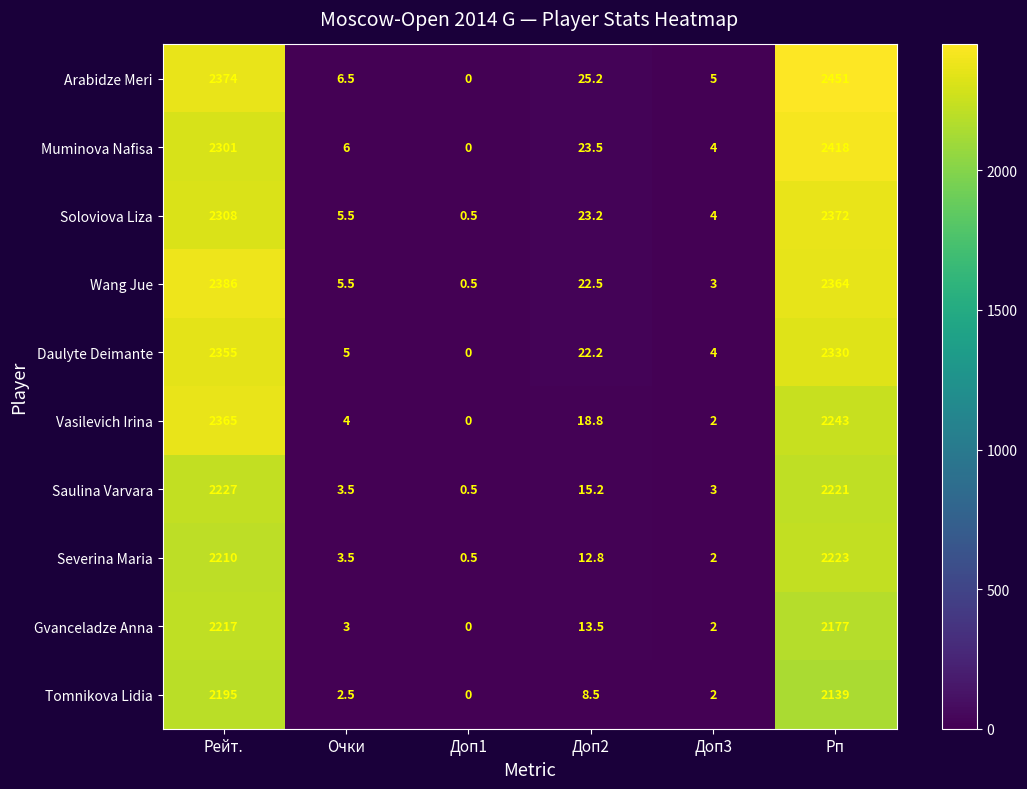

What is the spread (max minus min) of values at Доп1?

0.5